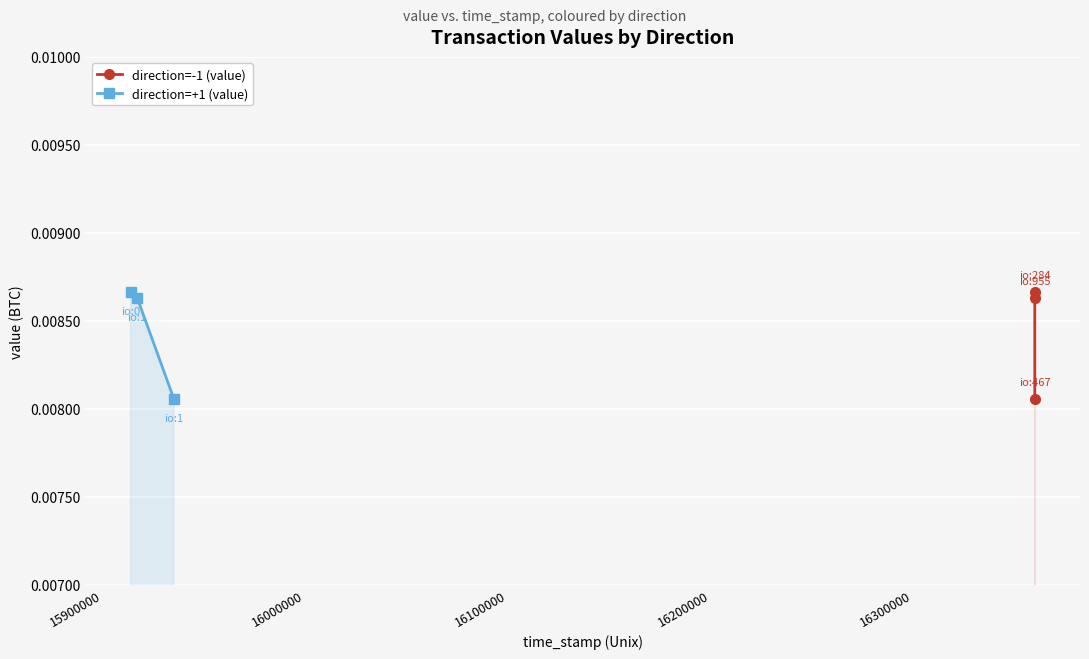

True or false: direction=+1 (value) has a value of 0.0 at 15900000.

False